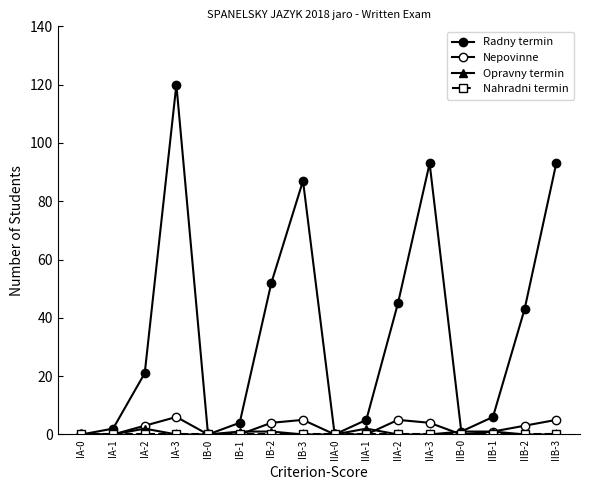

How many lines are shown in the chart?

4